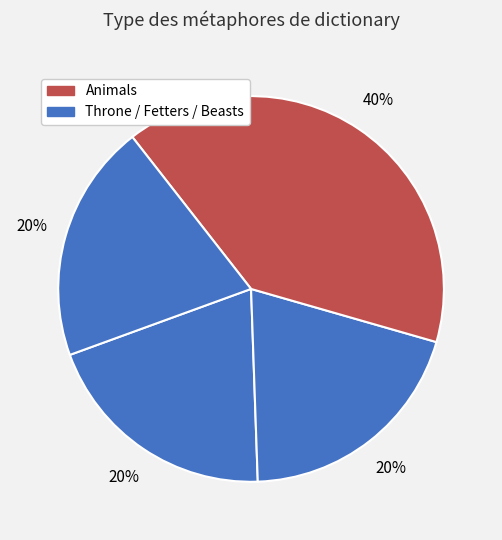

How many segments does this pie chart have?

4